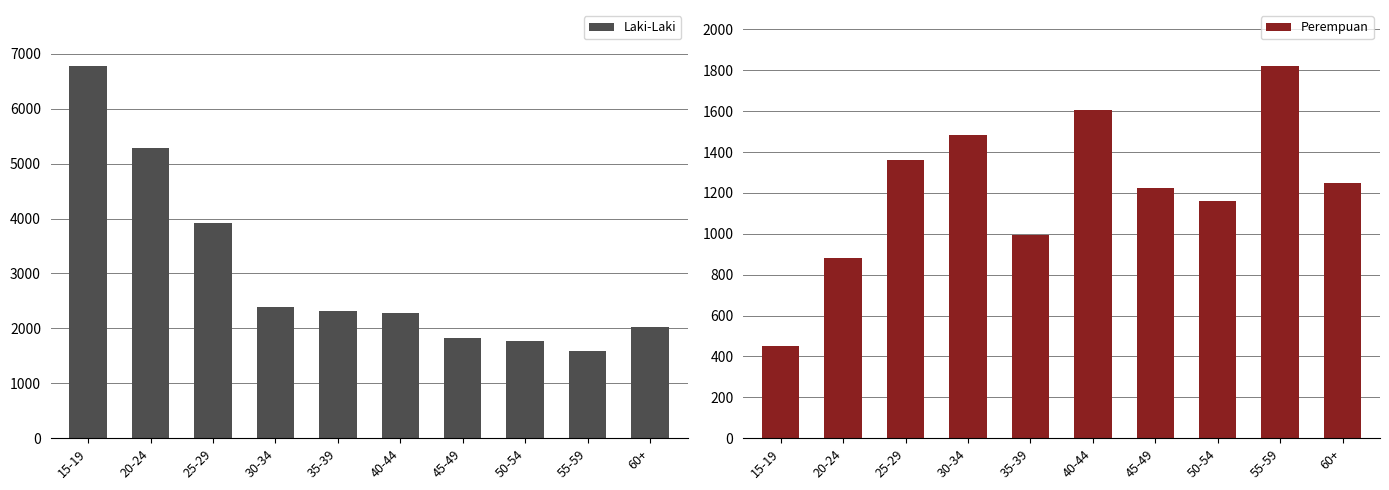

Which series has the widest spread of values?

Laki-Laki